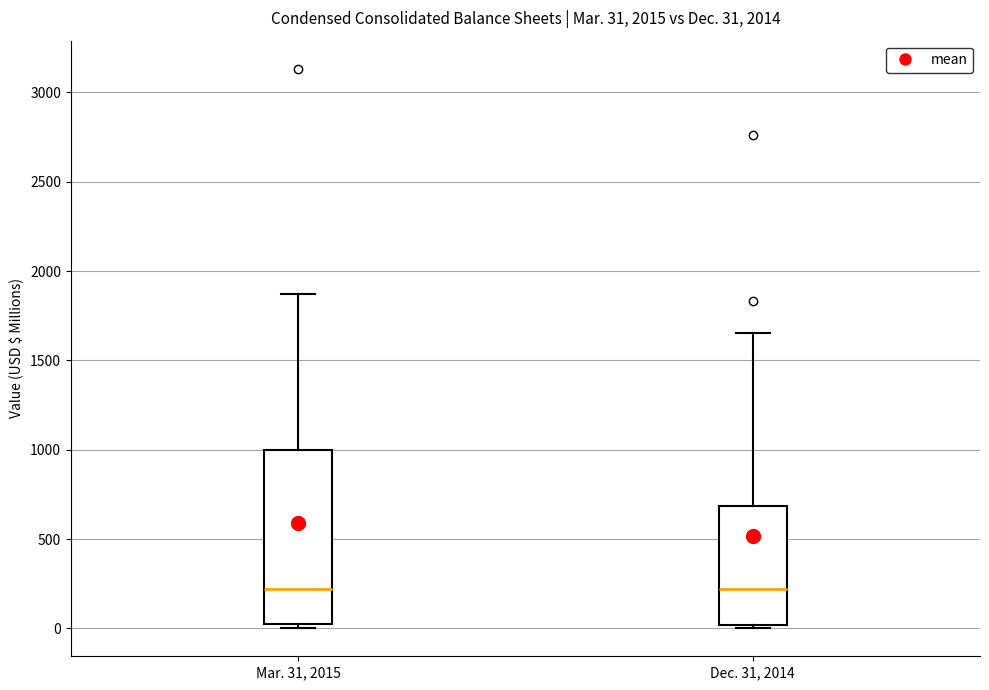

Which box is the tallest, from its lower edge to its upper edge?

Mar. 31, 2015